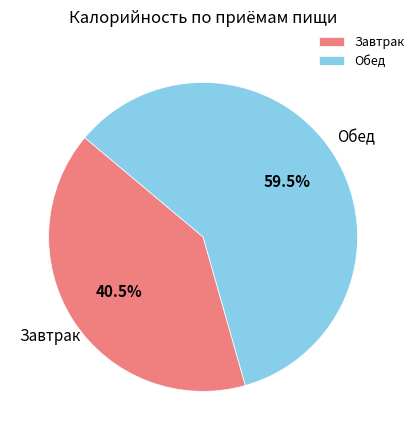

How many slices are in this pie chart?

2